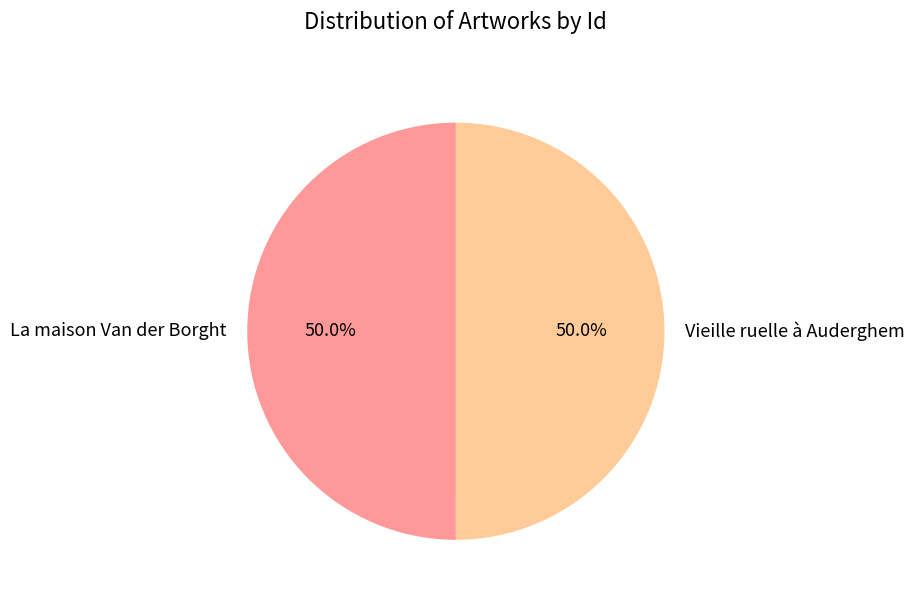

To the nearest percent, what is the combined percentage of Vieille ruelle à Auderghem and La maison Van der Borght?

100%